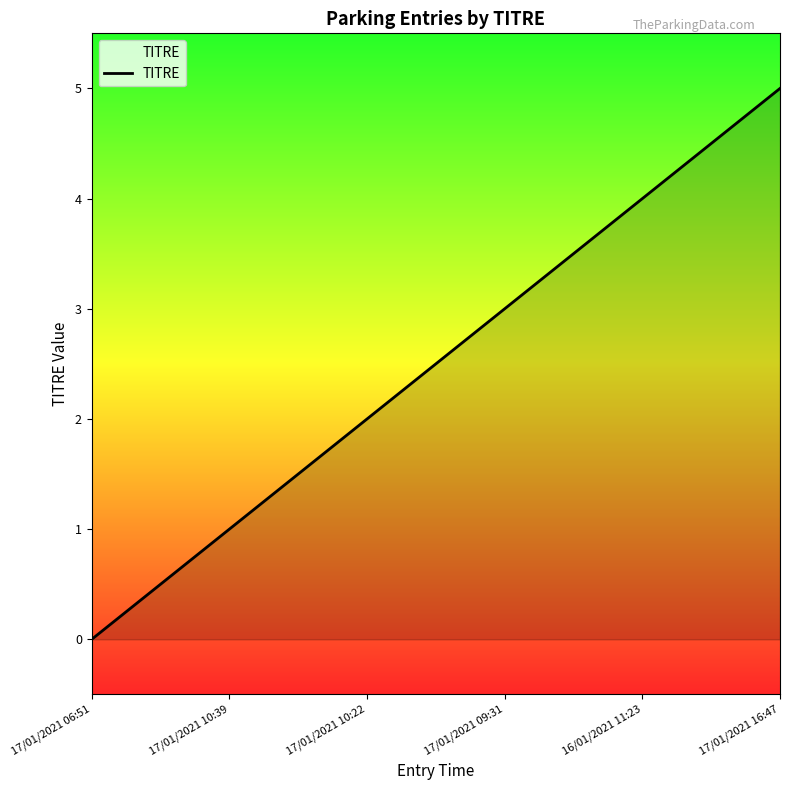

The value at 17/01/2021 10:39 is 1. True or false?

True